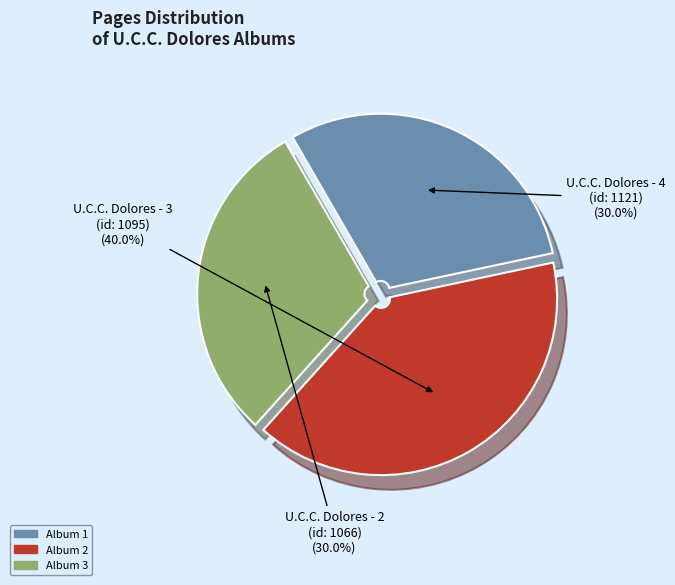

Is there any slice that represents more than half of the pie?

No